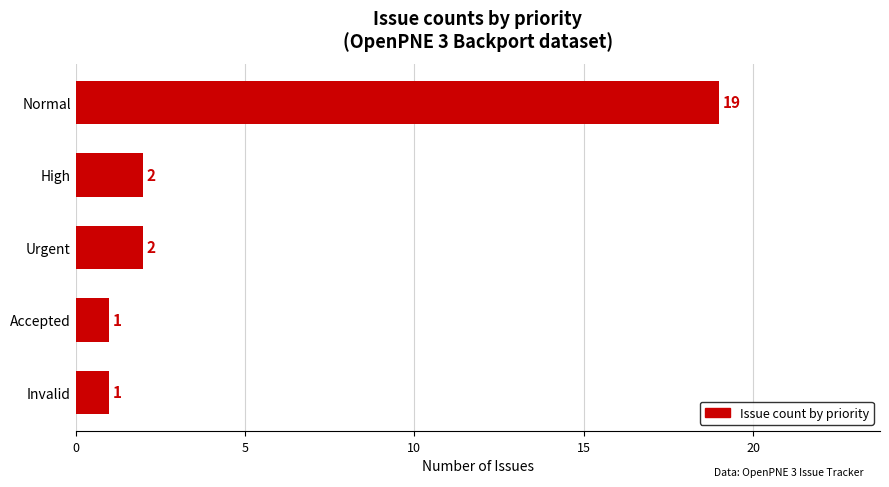

Does the chart contain any negative values?

No